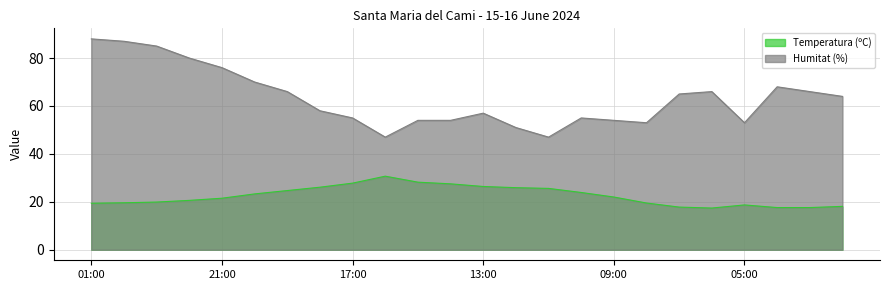

What value does the Temperatura (ºC) series have at 06:00?

17.4